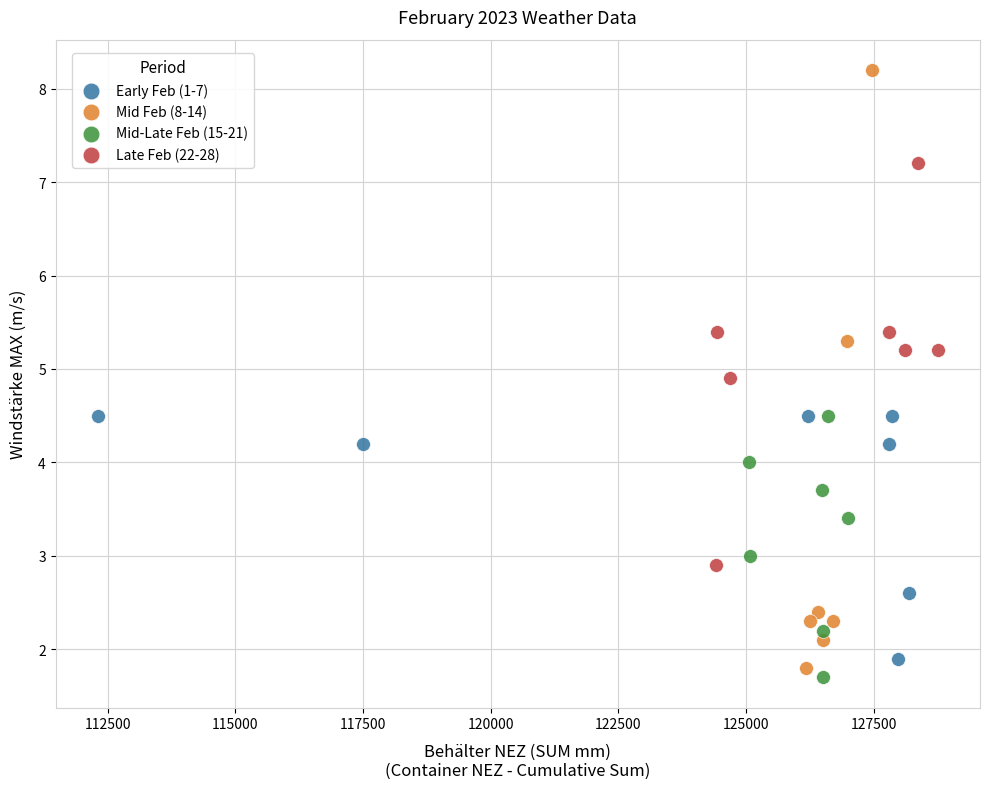

Which series has the widest spread of Y values?

Mid Feb (8-14)